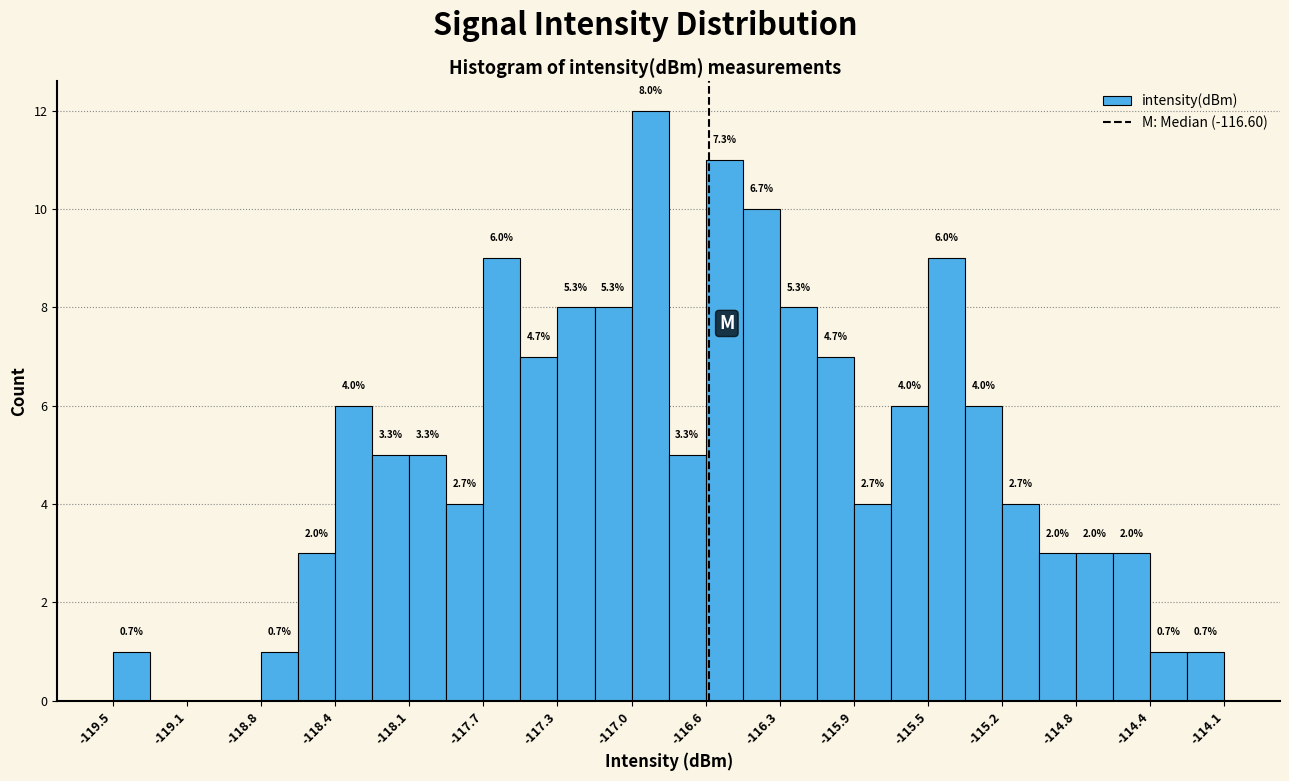

Read against the x-axis, roughly where is the centre of the tallest bar?

-116.90